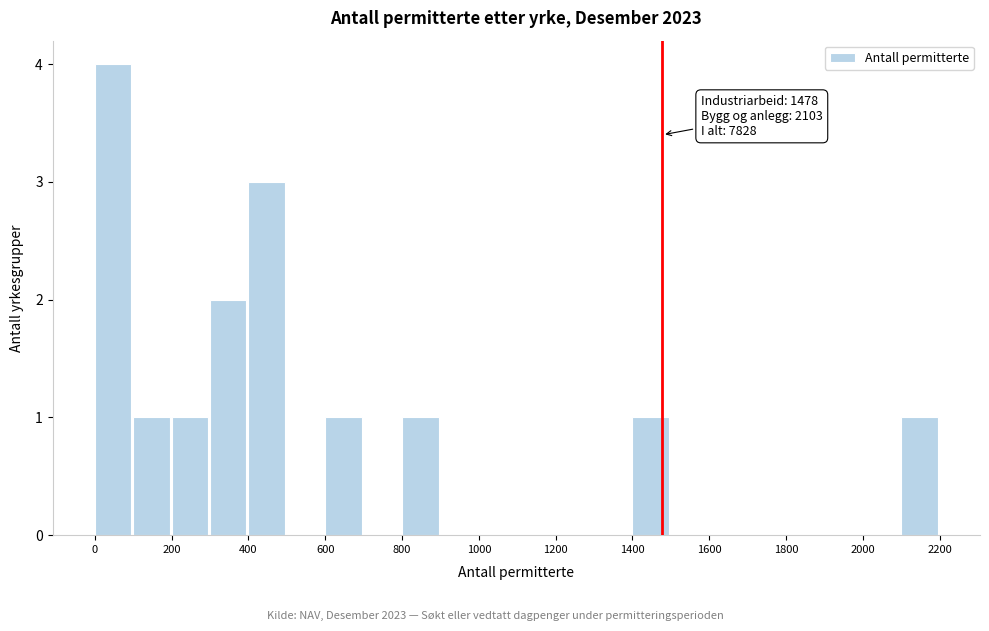

Which range on the x-axis has the tallest bar?

0 to 100